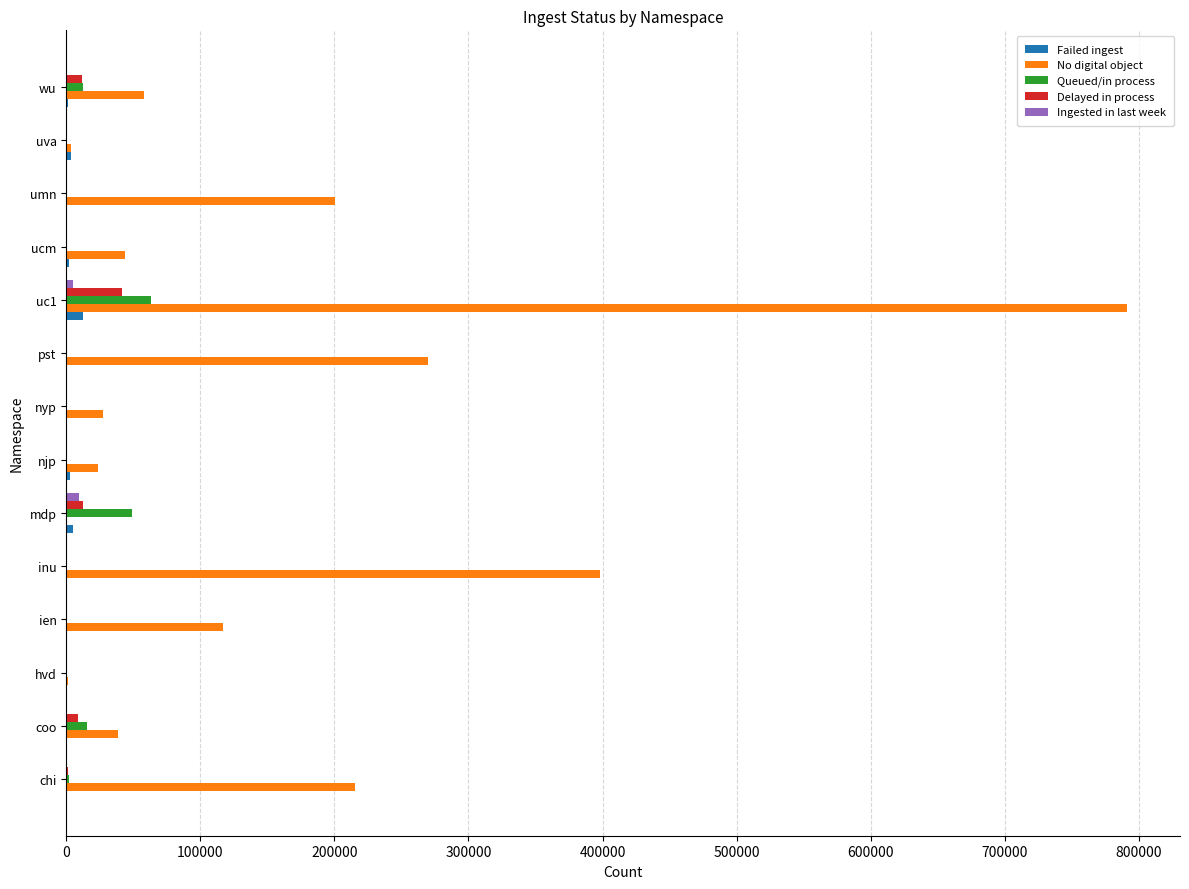

Which category has the highest value across all series?

uc1